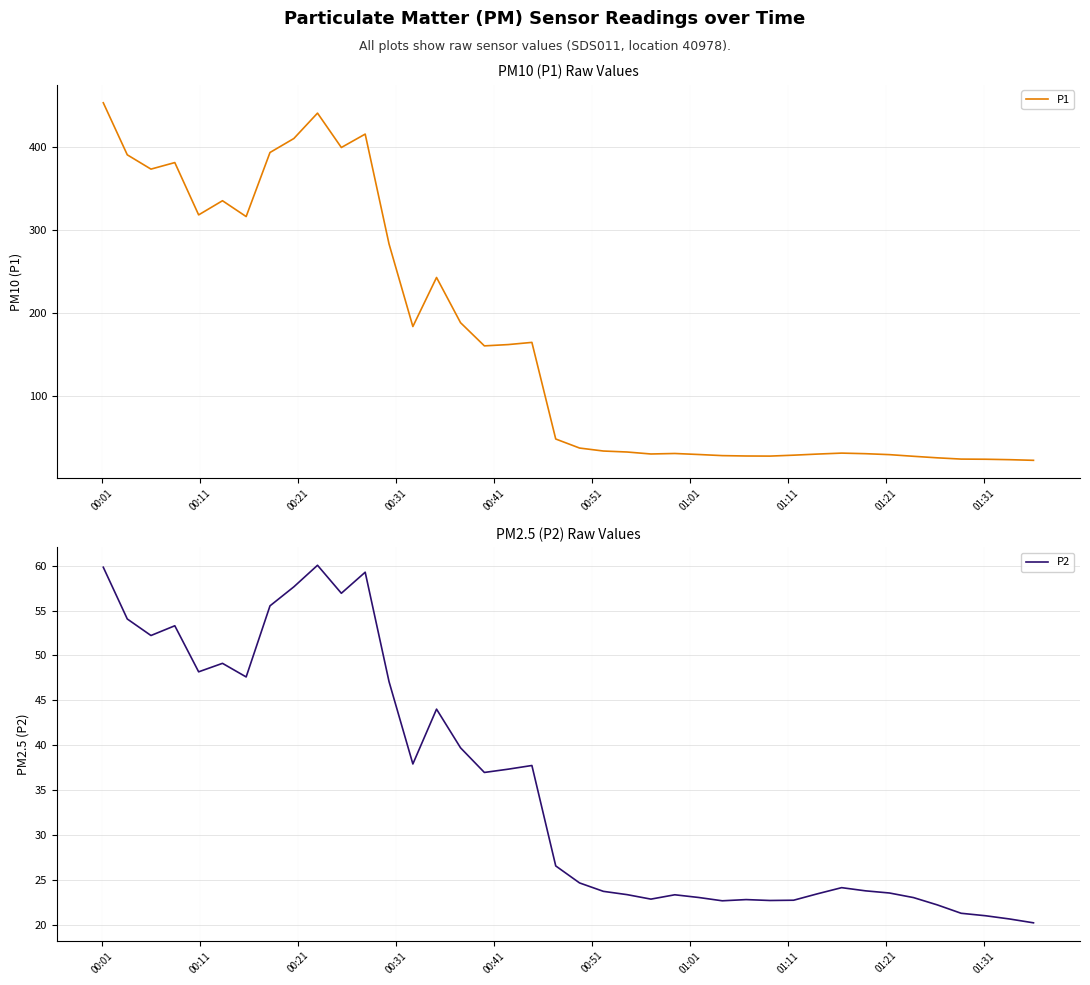

True or false: P1 and P2 cross at least once.

False